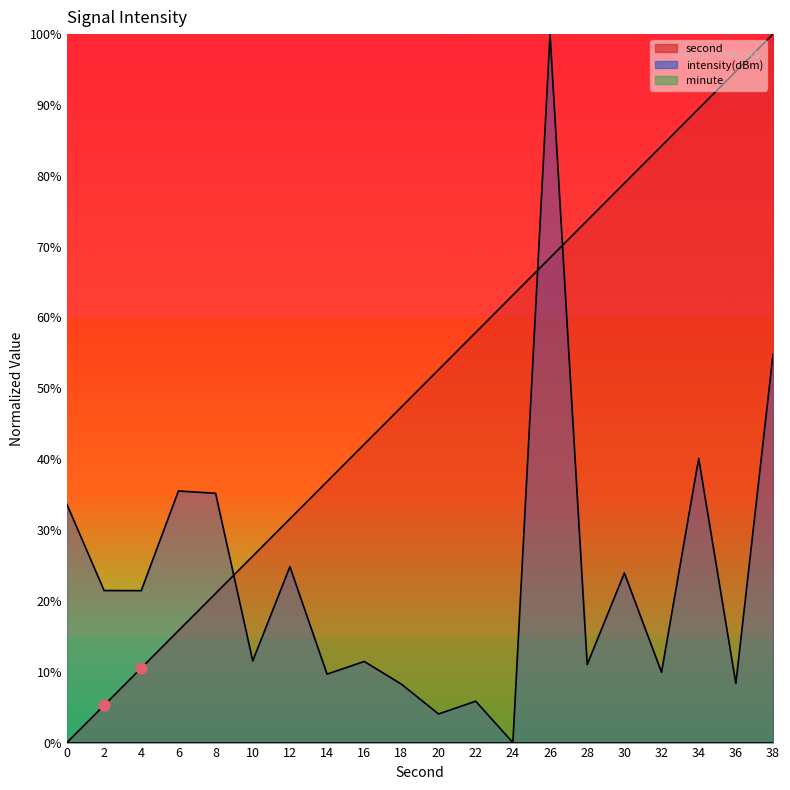

Is the value of second at 0 greater than the value of intensity at 6?

No